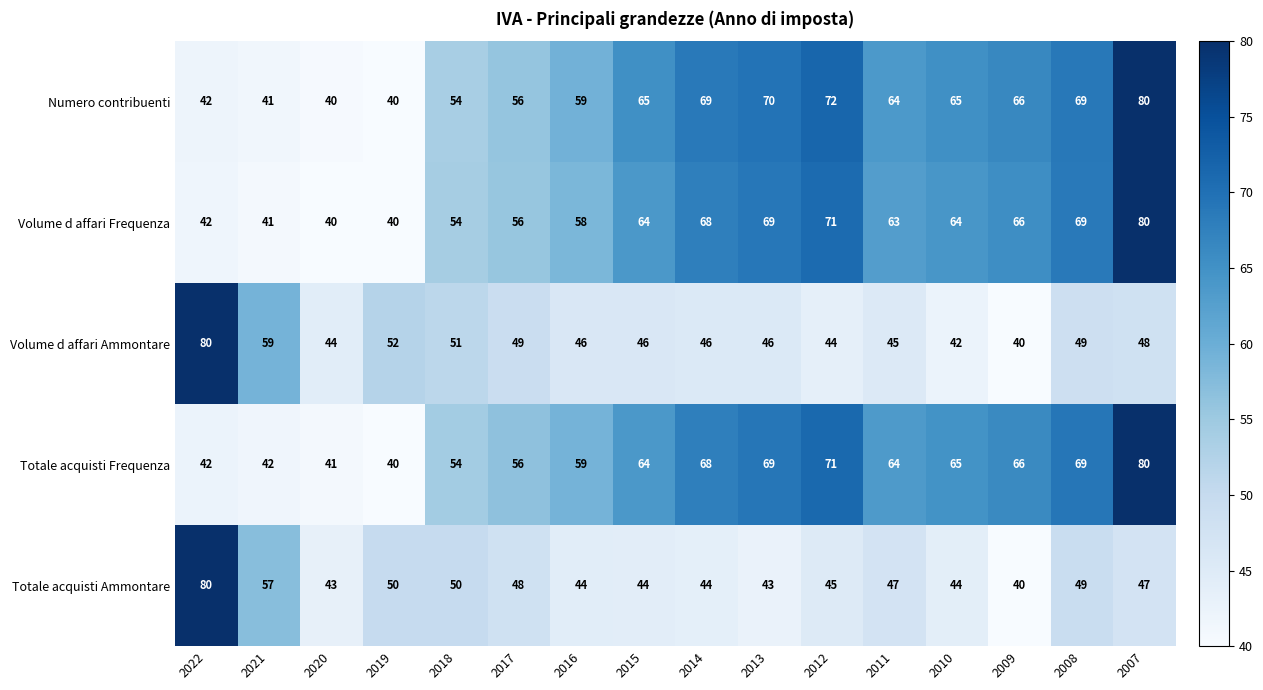

The value of Totale acquisti Ammontare at 2011 is 16. True or false?

False